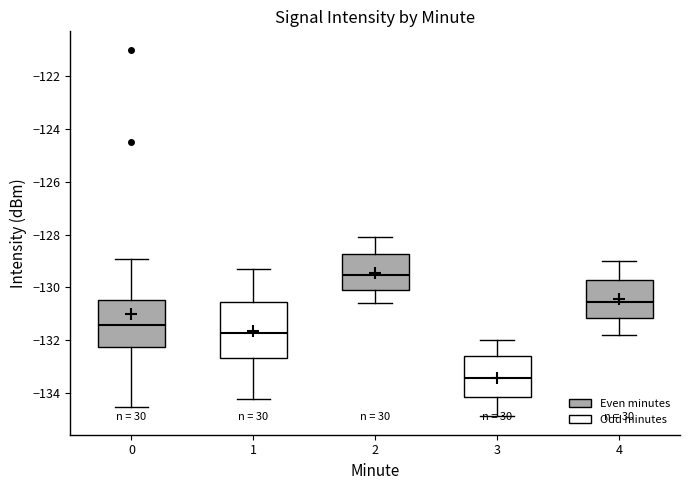

Which box is the tallest, from its lower edge to its upper edge?

1